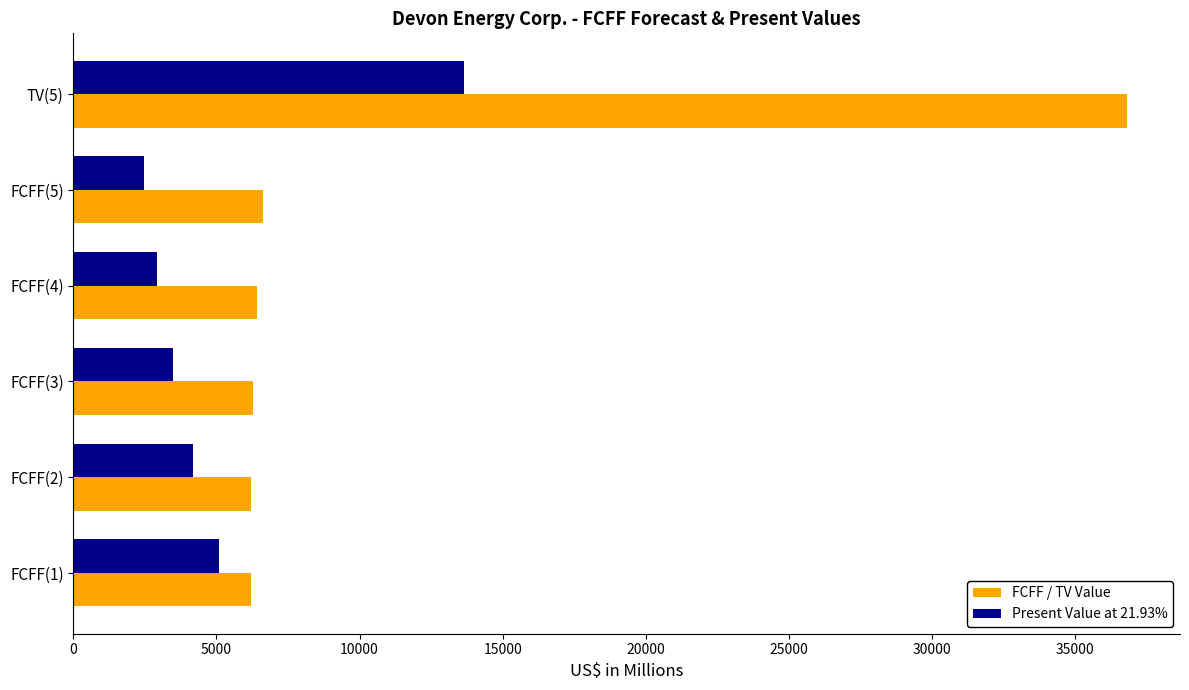

The value of FCFF / TV Value at TV(5) is 59836. True or false?

False